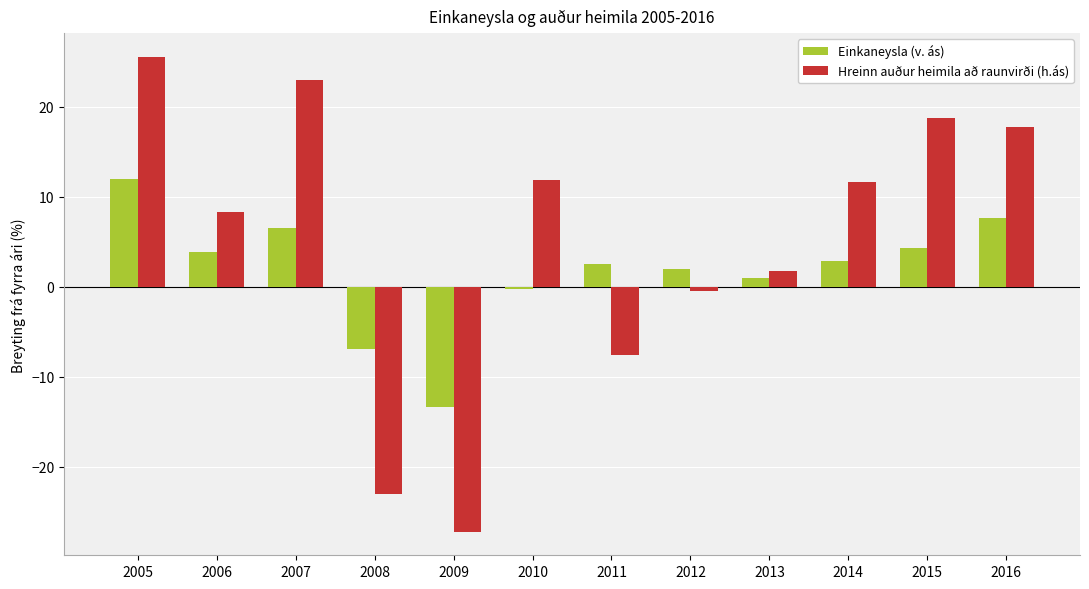

Rank the series by their maximum value, from lowest to highest.

Einkaneysla (v. ás), Hreinn auður heimila að raunvirði (h.ás)